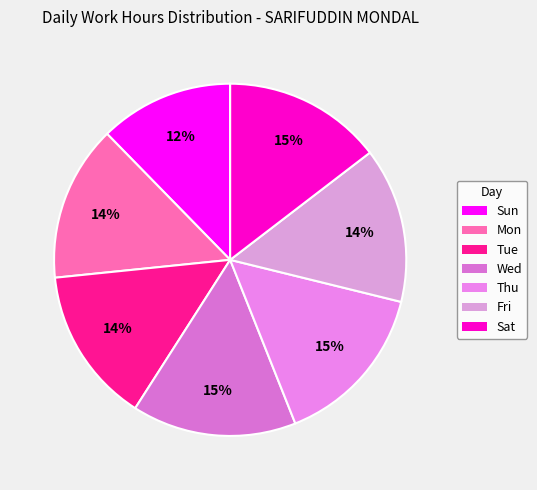

To the nearest percent, what portion does Sat represent?

15%